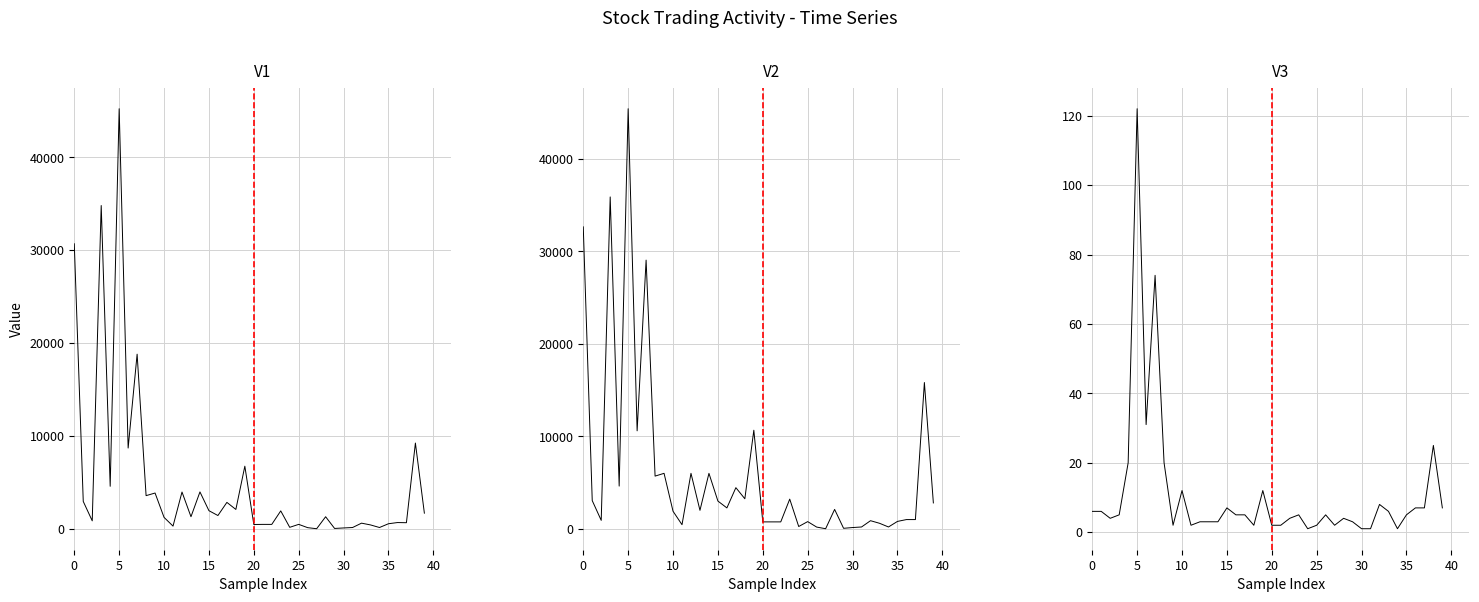

What is the label of the 29th point from the left?

28